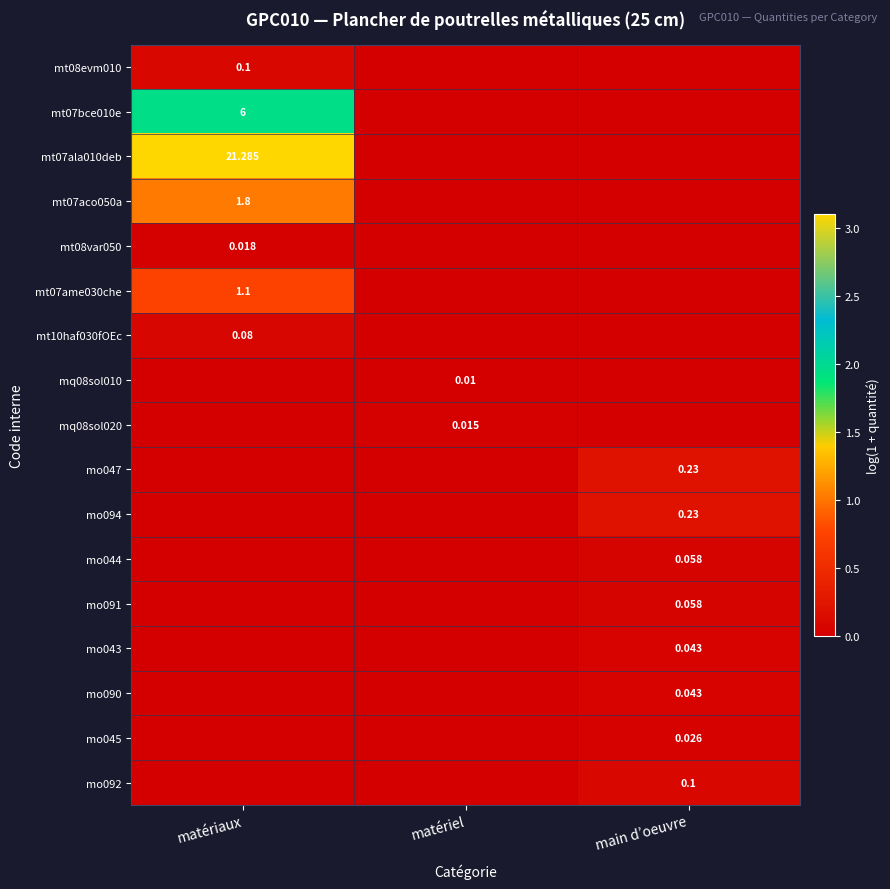

Is the value of mo094 at main d’oeuvre greater than the value of mt07ala010deb at matériel?

Yes